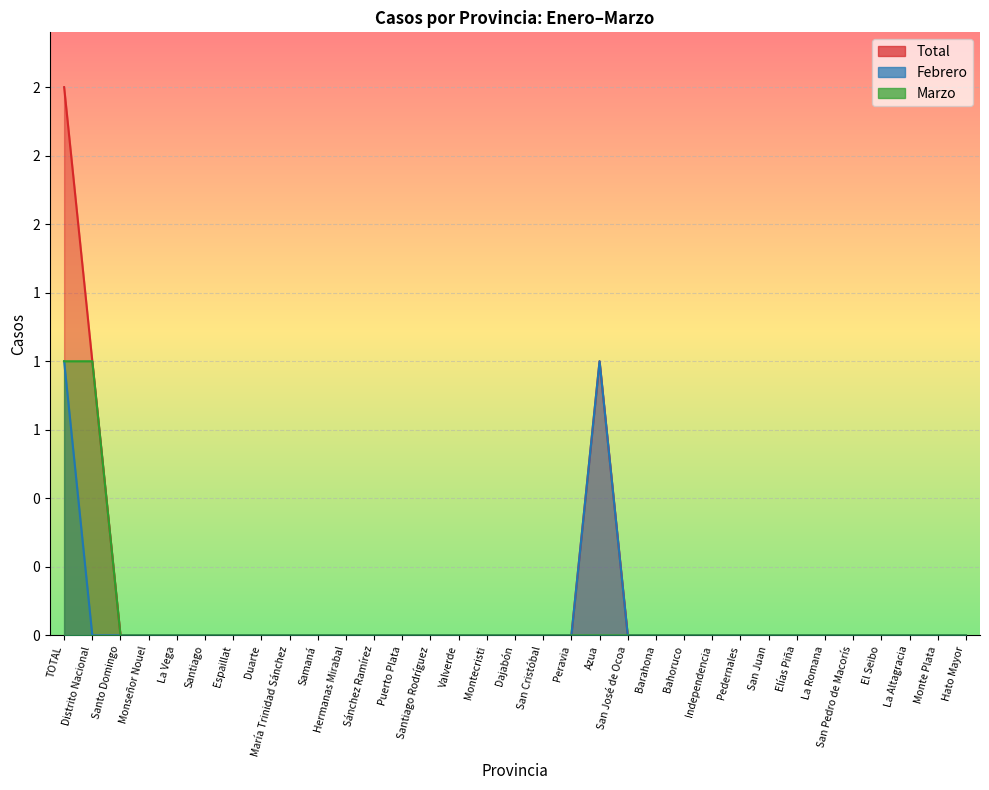

Is the value of Febrero at San José de Ocoa greater than the value of Marzo at La Vega?

No